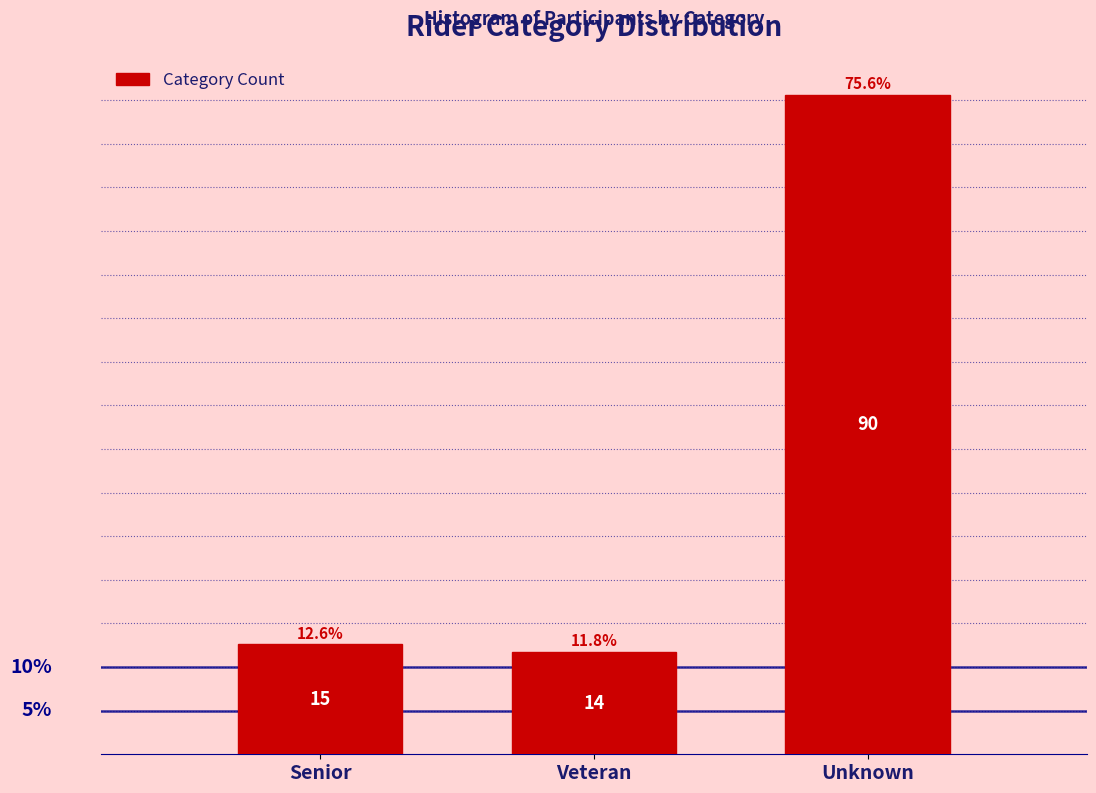

Reading right to left, what are all the values shown in this chart?

75.6	11.8	12.6